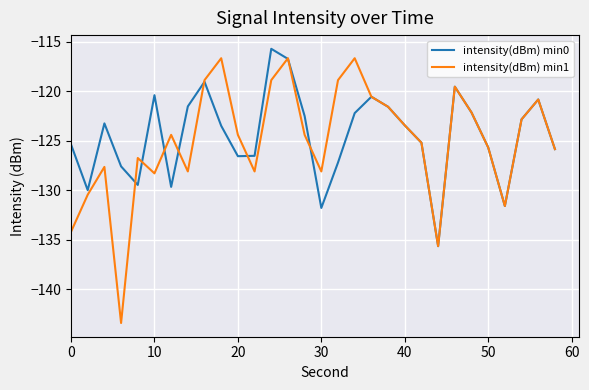

Which series has the largest range (max minus min)?

intensity(dBm) min1